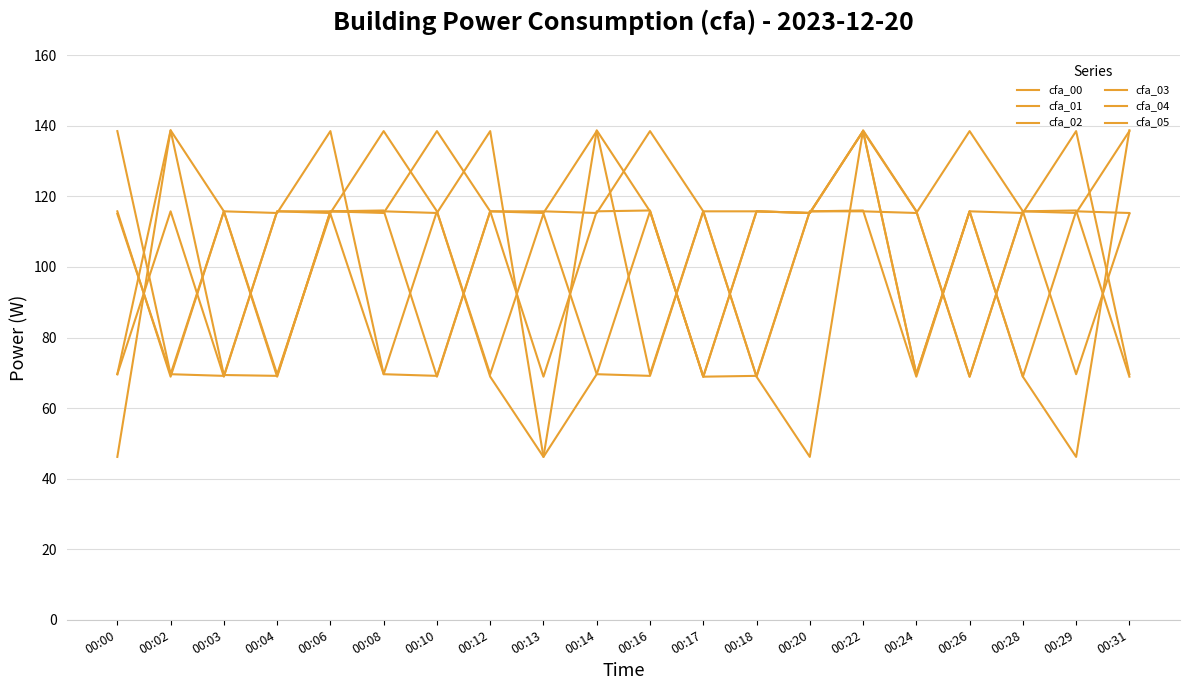

What is the spread (max minus min) of values at 00:04?

46.9